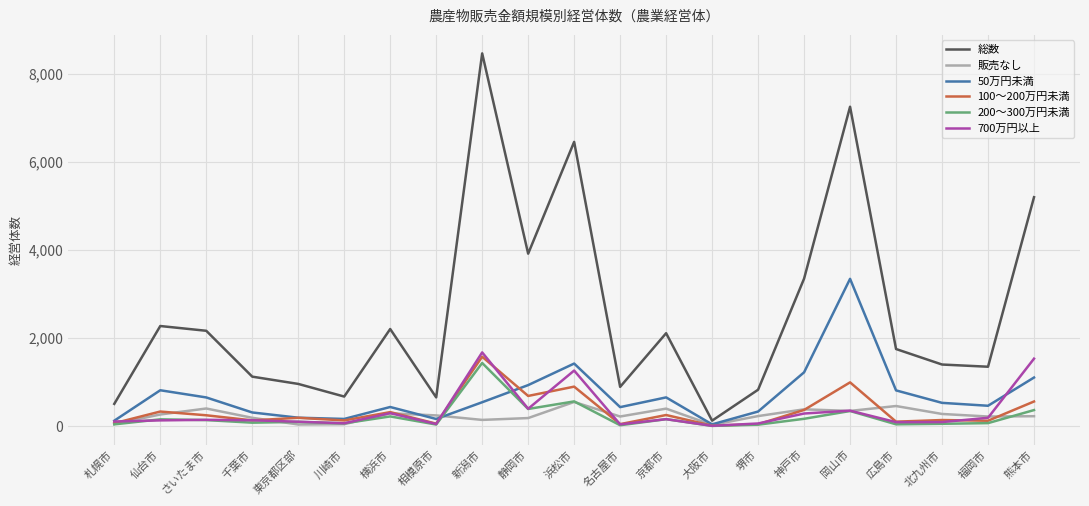

Which series has the largest total across all categories?

総数